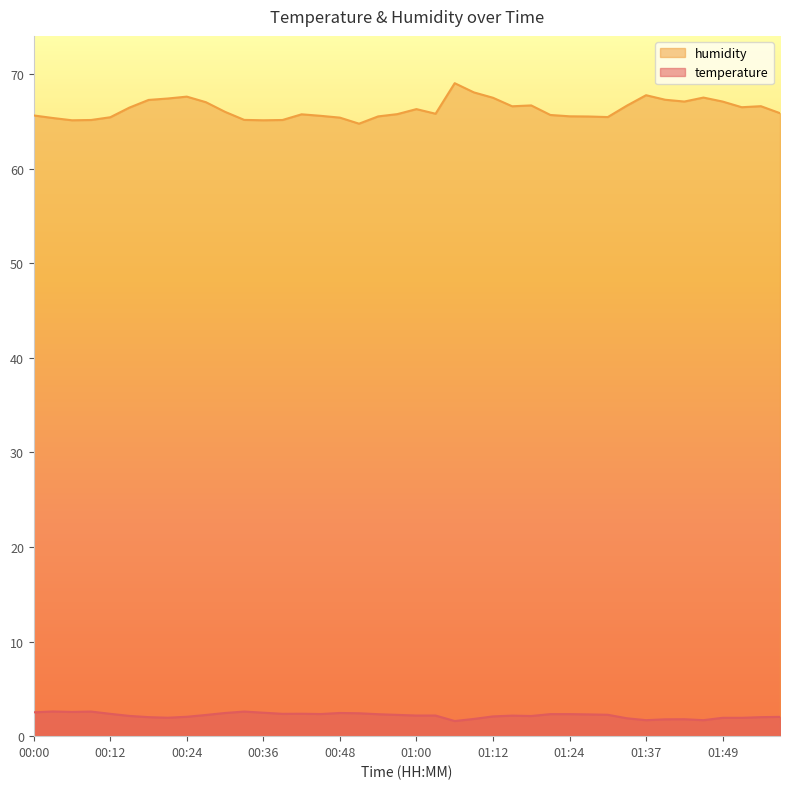

What is the total value across all series at 01:15?

68.8